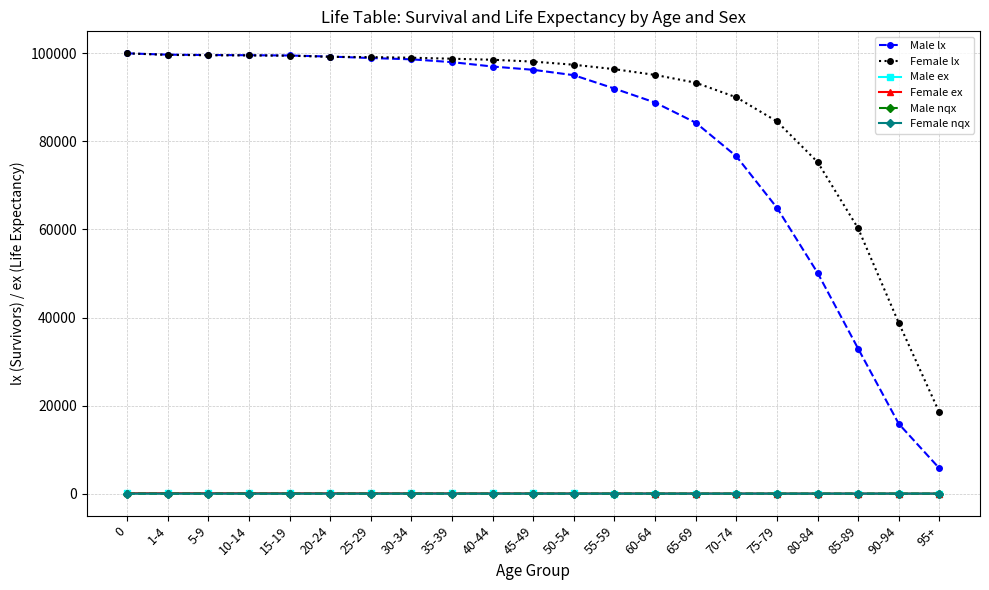

Does the chart display data point markers on the line(s)?

Yes